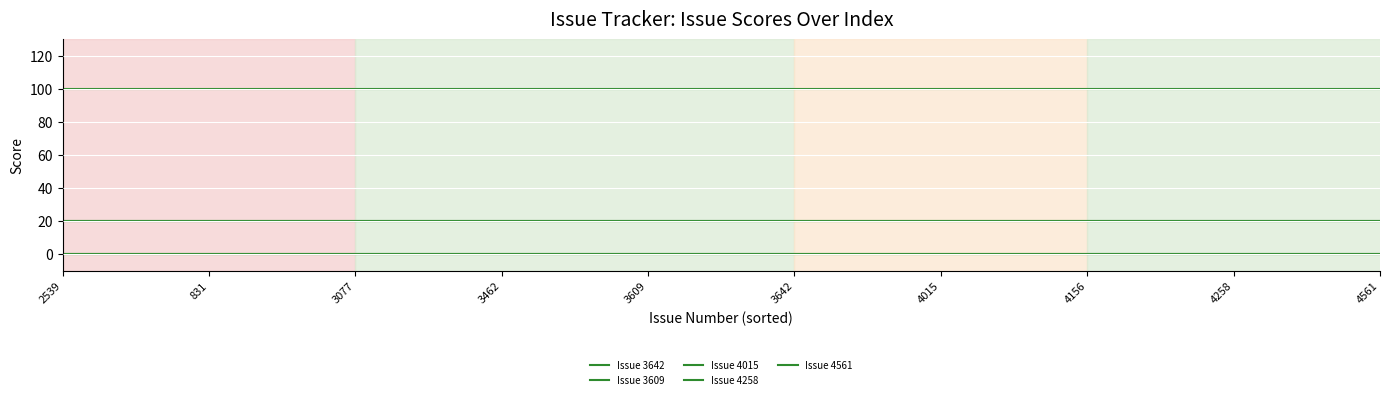

Is this an area chart (filled region under the line)?

No